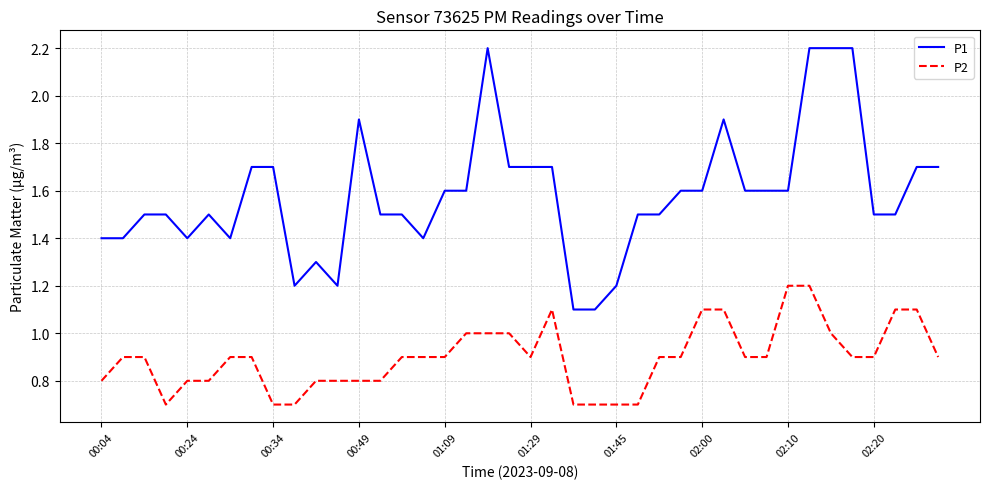

True or false: P1 and P2 intersect in this chart.

False